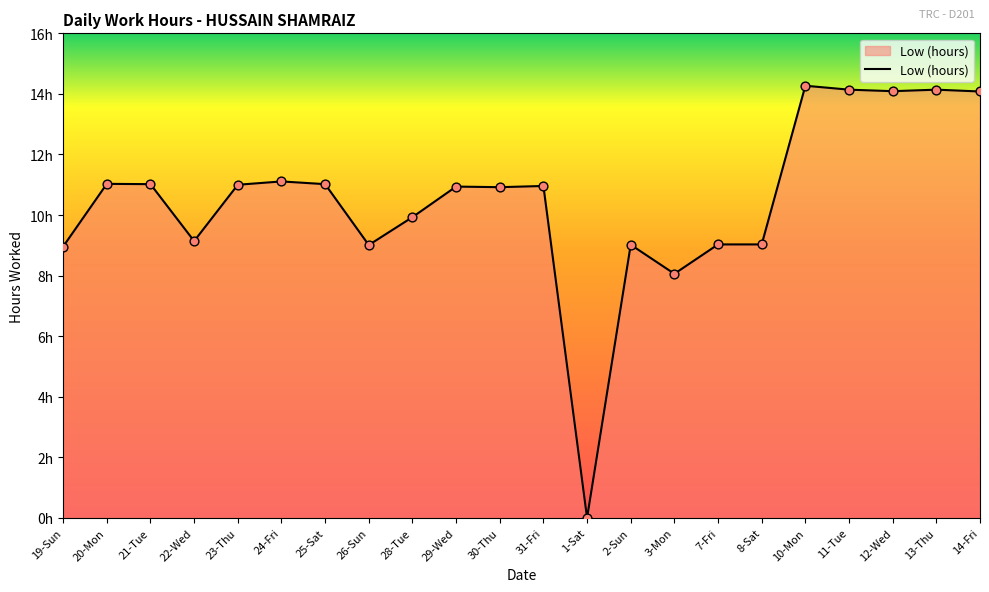

What is the ratio of the value at 10-Mon to the value at 29-Wed?

1.3